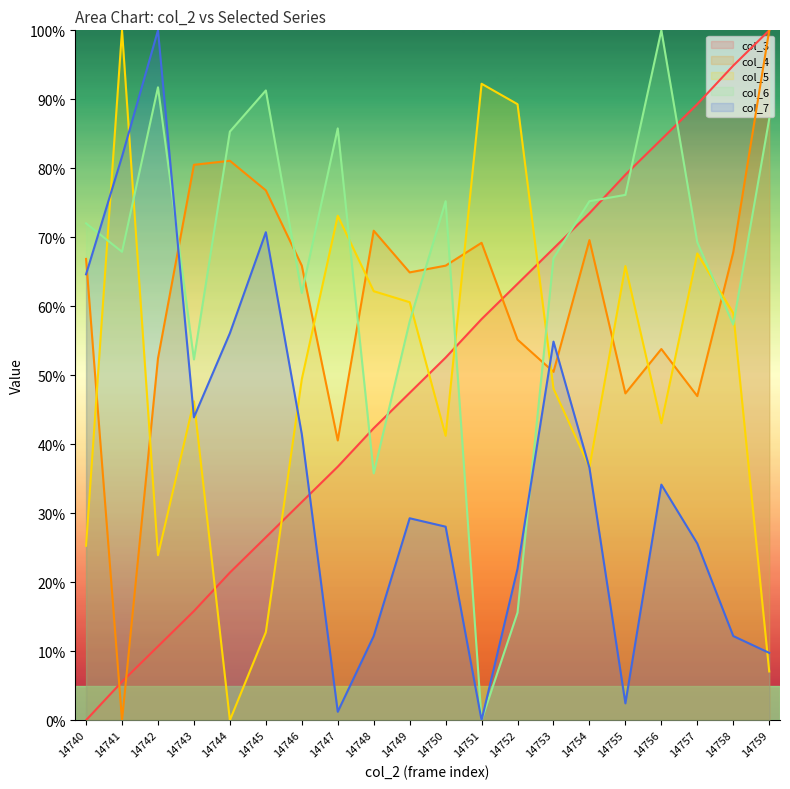

Reading left to right, transcribe all the data shown in this chart.

col_3: 0.0	5.6	10.7	15.8	21.4	26.5	31.6	36.7	42.3	47.4	52.6	58.1	63.3	68.4	73.5	79.1	84.2	89.3	94.9	100.0
col_4: 66.9	0.0	52.4	80.5	81.1	76.8	65.9	40.5	71.0	64.9	65.9	69.2	55.2	50.5	69.6	47.4	53.8	47.0	67.8	100.0
col_5: 25.3	100.0	23.9	46.2	0.0	12.8	49.4	73.1	62.2	60.6	41.2	92.3	89.3	48.1	36.7	65.8	43.1	67.7	59.0	7.1
col_6: 72.0	67.9	91.7	52.3	85.3	91.3	61.9	85.8	35.8	57.8	75.2	0.0	15.6	67.0	75.2	76.1	100.0	69.3	57.3	87.2
col_7: 64.6	81.7	100.0	43.9	56.1	70.7	41.5	1.2	12.2	29.3	28.0	0.0	22.0	54.9	36.6	2.4	34.1	25.6	12.2	9.8